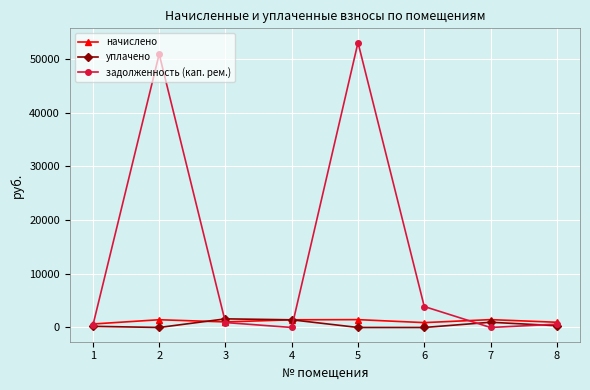

What is the spread (max minus min) of values at 1?

430.6